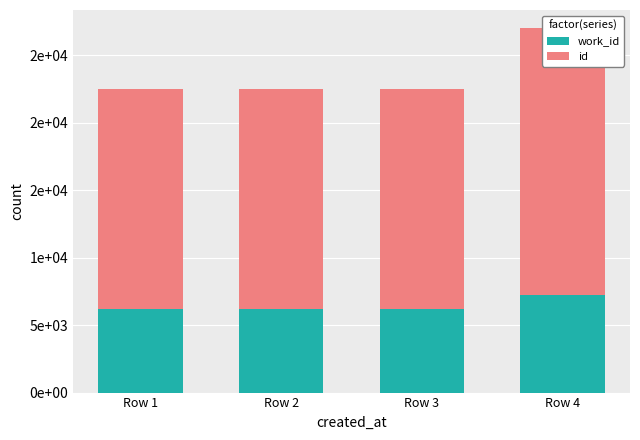

What is the spread (max minus min) of values at Row 3?

10155